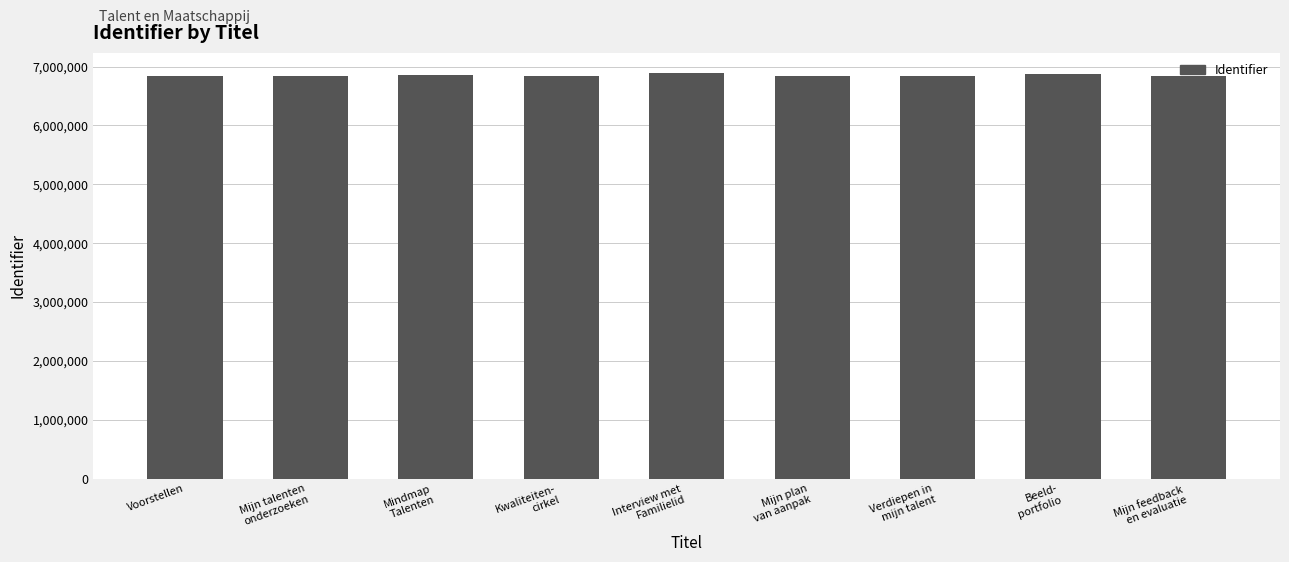

What is the difference between the values at Beeld-
portfolio and Voorstellen?

26392